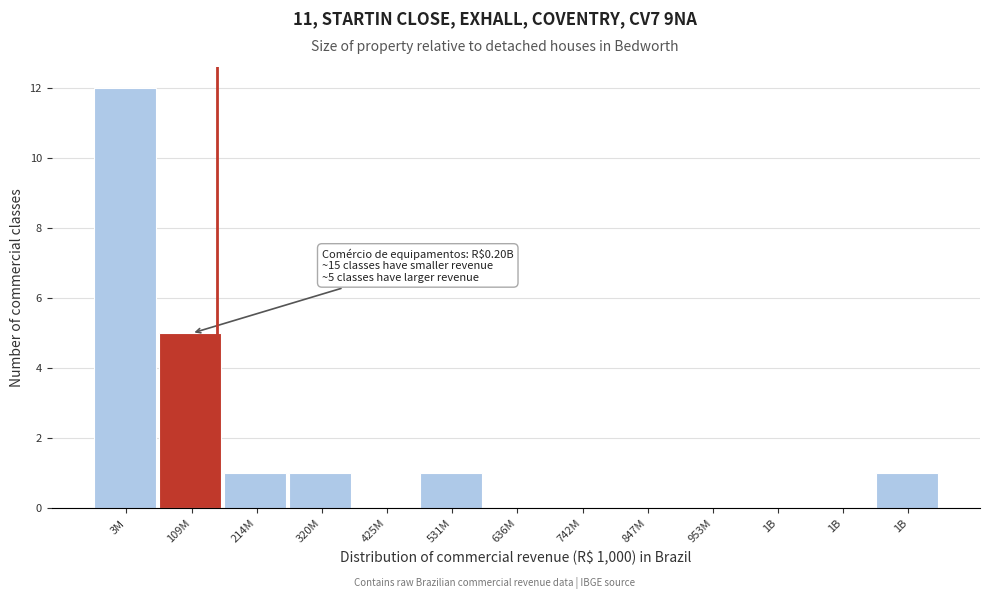

Are the bars horizontal?

No